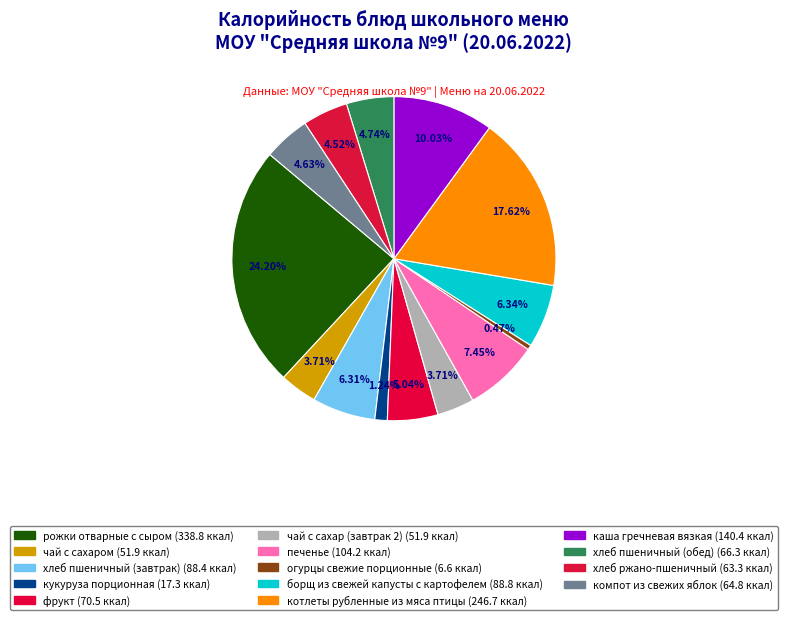

Count the number of slices in the pie.

14